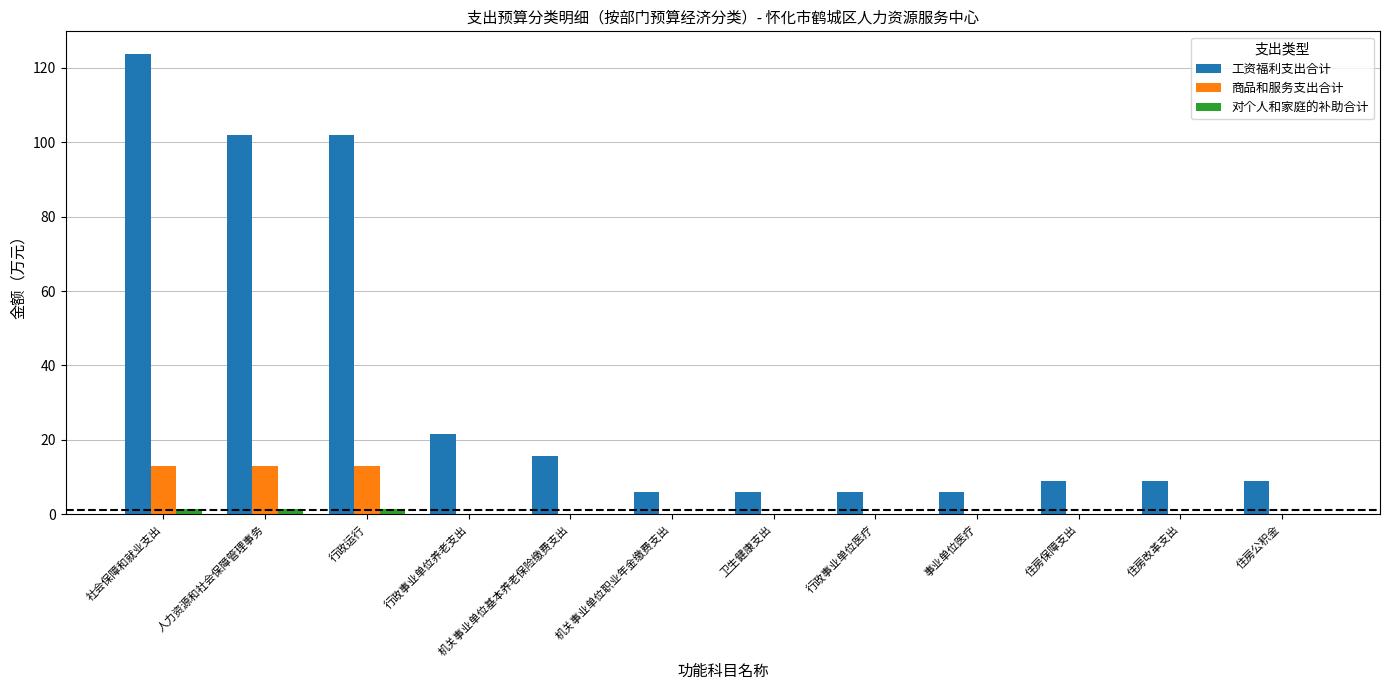

At which category does the chart reach its peak across all series?

社会保障和就业支出